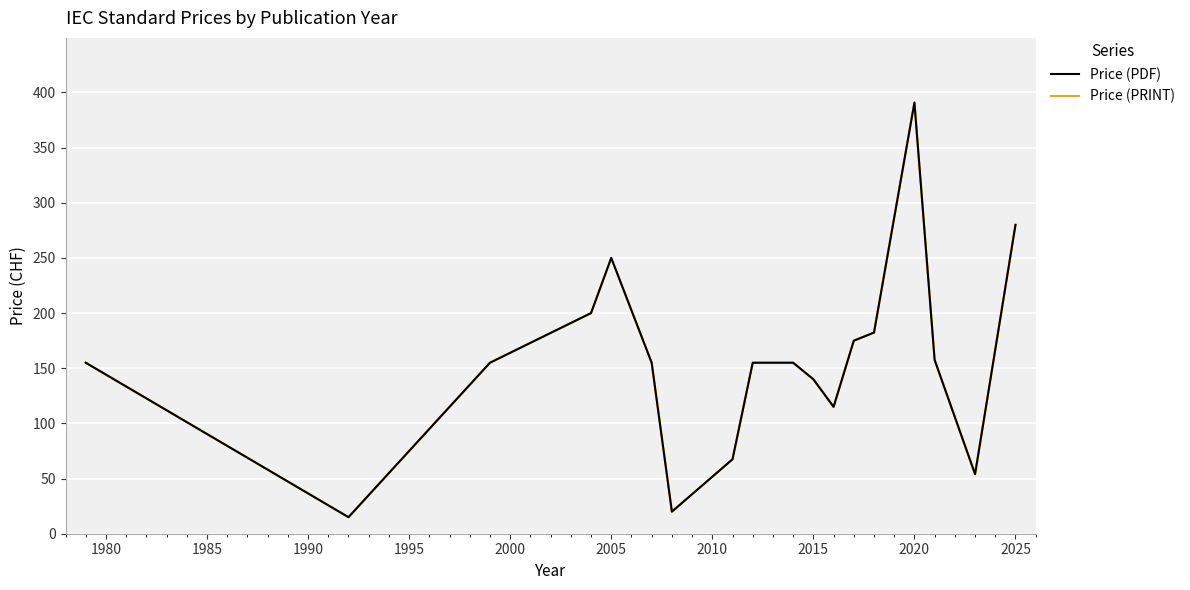

What is the difference between the maximum and minimum values in the Price (PDF) series?

375.8